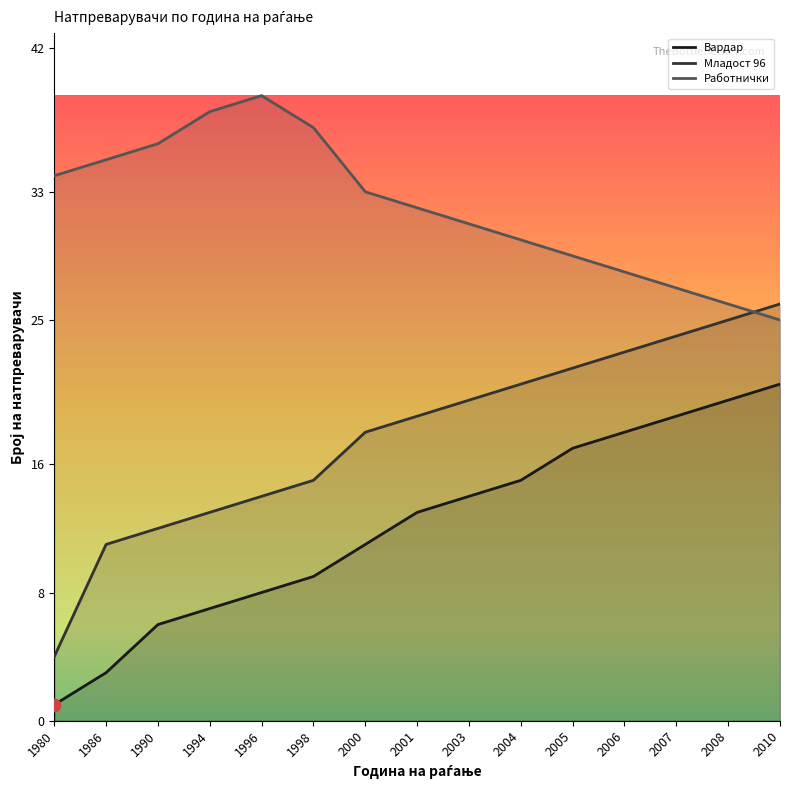

Which series reaches the minimum Y coordinate?

Вардар